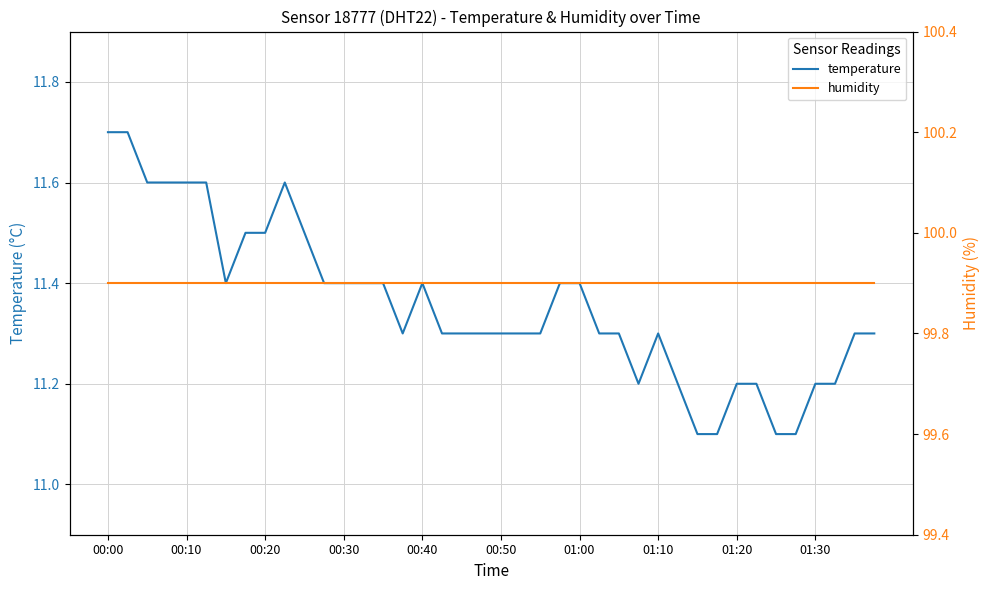

List the series in order of their peak value, highest first.

humidity, temperature